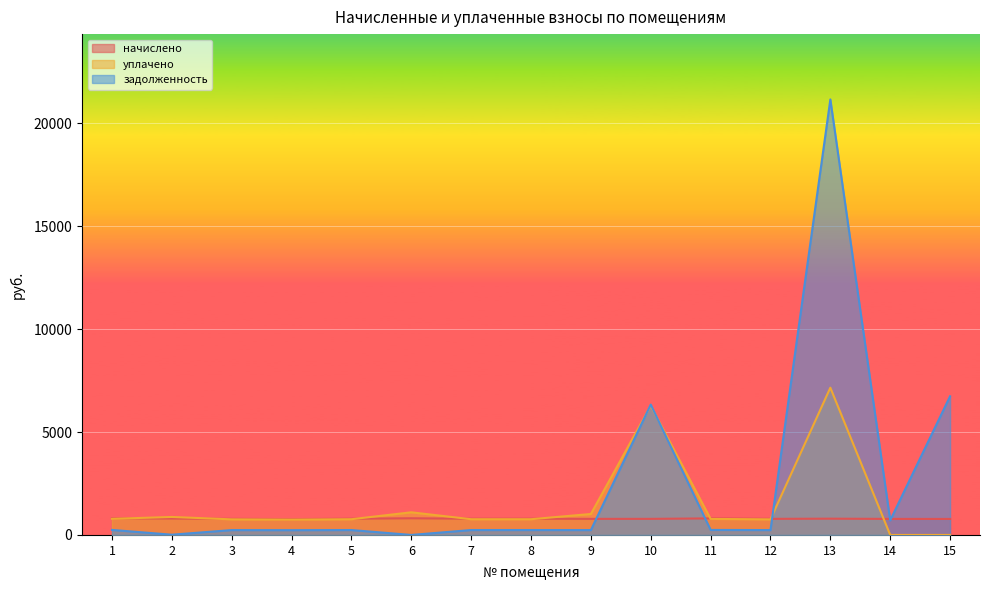

True or false: начислено has more than 0 interior local peaks.

True